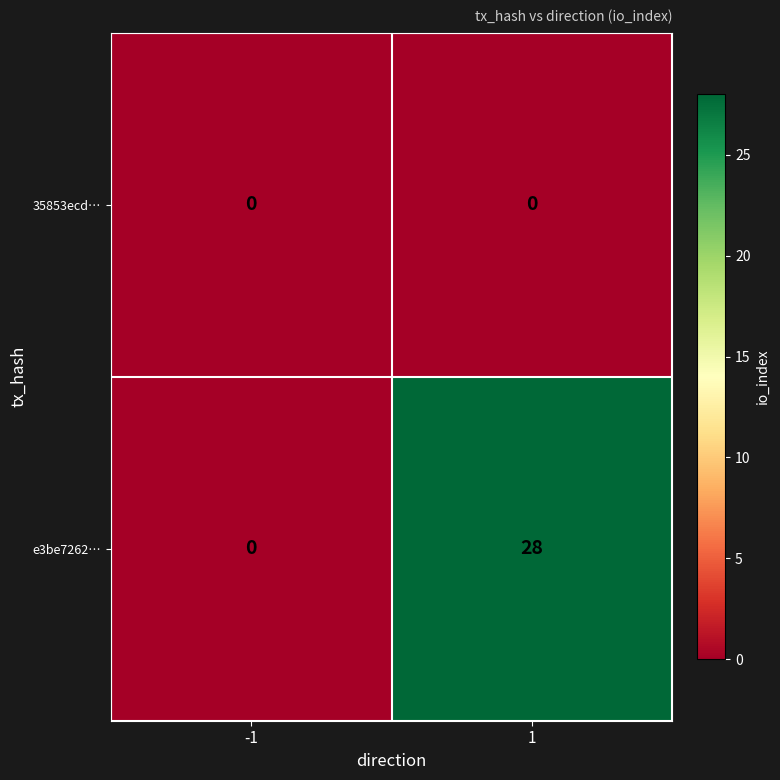

What is the difference between the e3be7262… values at -1 and 1?

28